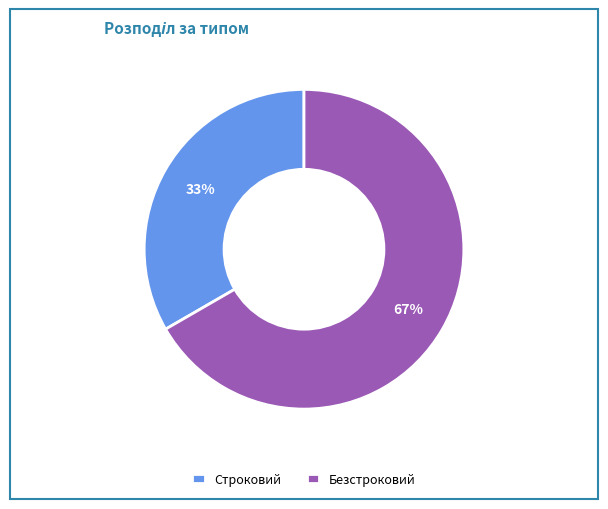

Rank the categories by value from lowest to highest.

Строковий, Безстроковий